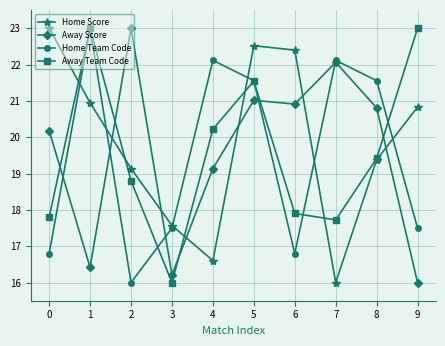

What is the difference between the second highest and second lowest values in the Away Score series?

5.9